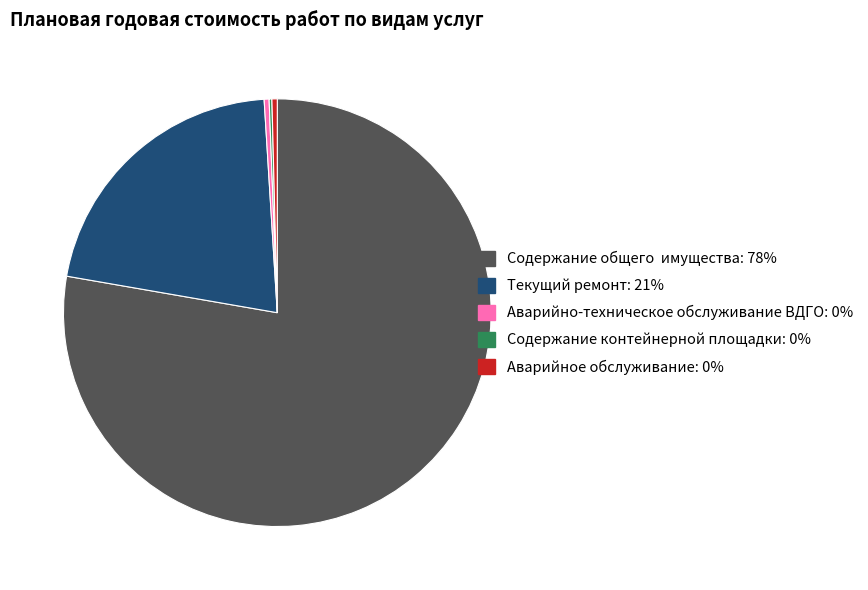

To the nearest percent, what is the combined percentage of Текущий ремонт and Содержание общего  имущества?

99%